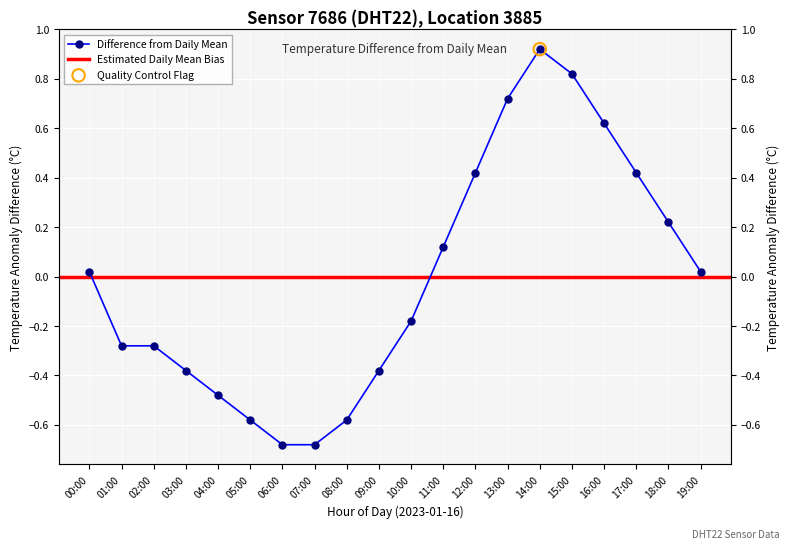

Between 08:00 and 14:00, which is larger?

14:00